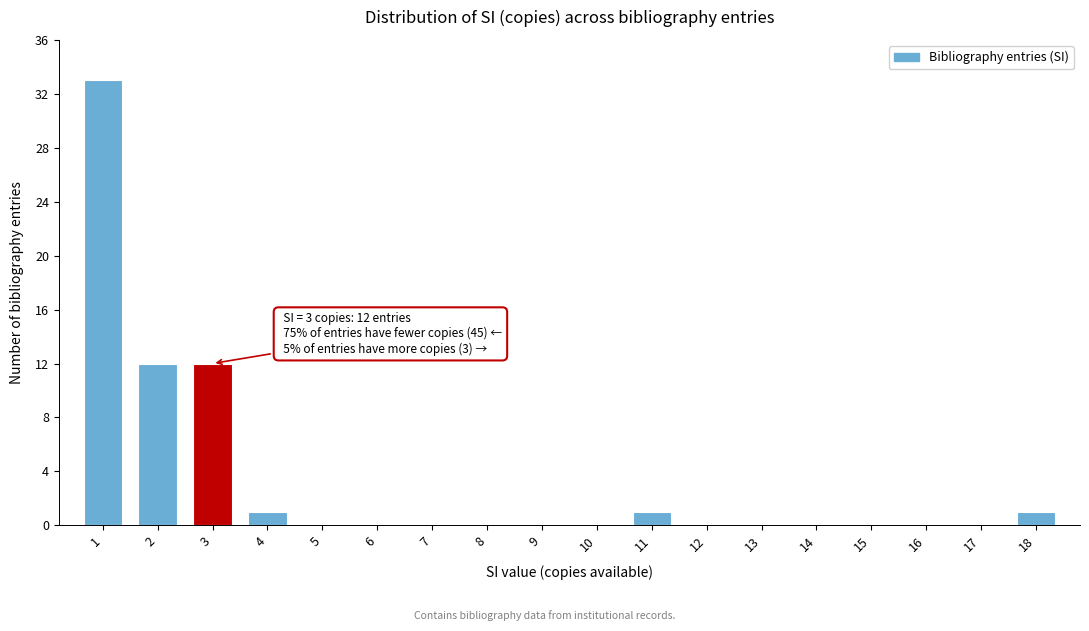

Reading right to left, transcribe all the data shown in this chart.

18=1	17=0	16=0	15=0	14=0	13=0	12=0	11=1	10=0	9=0	8=0	7=0	6=0	5=0	4=1	3=12	2=12	1=33